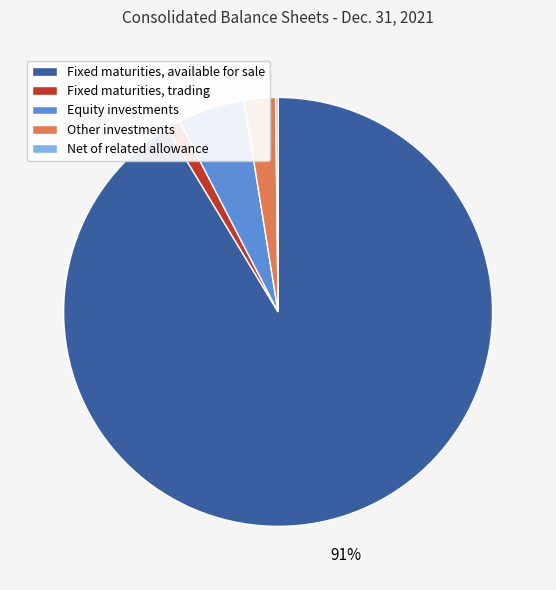

Does Fixed maturities, available for sale represent more than half of the total?

Yes